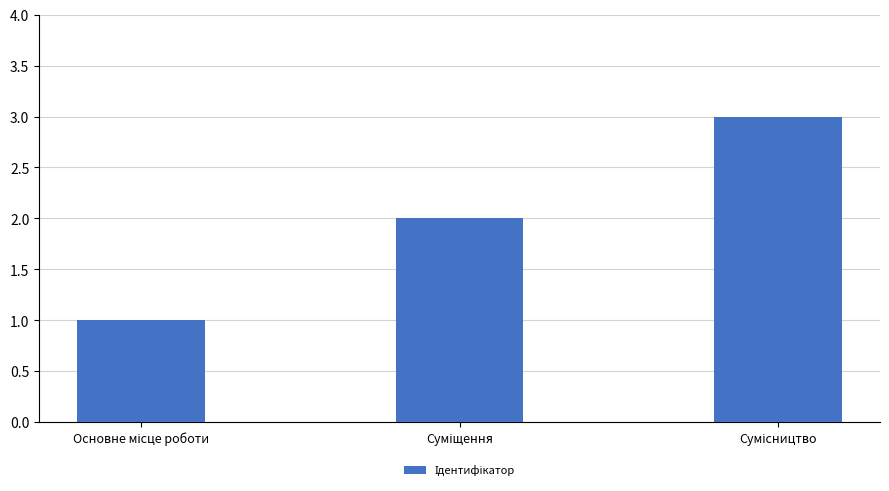

What is the sum of all values?

6